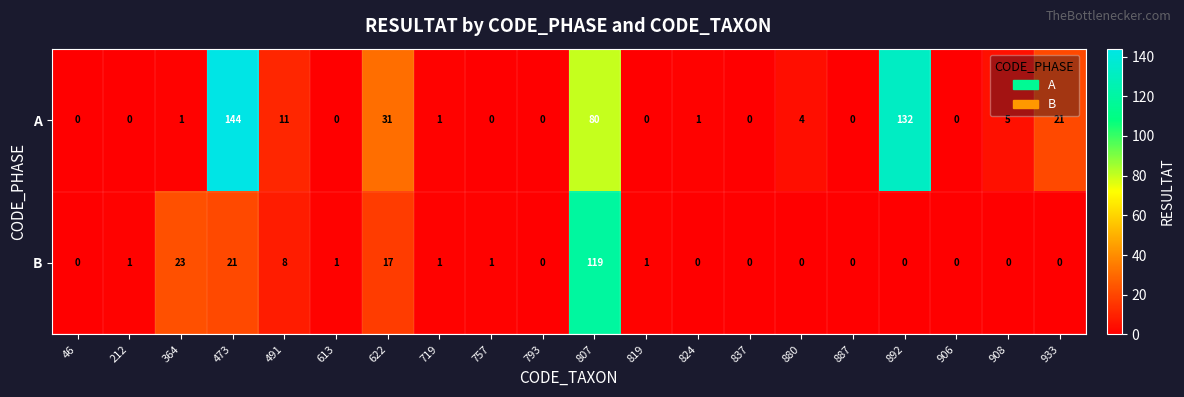

At which label is A closest to 72?

807